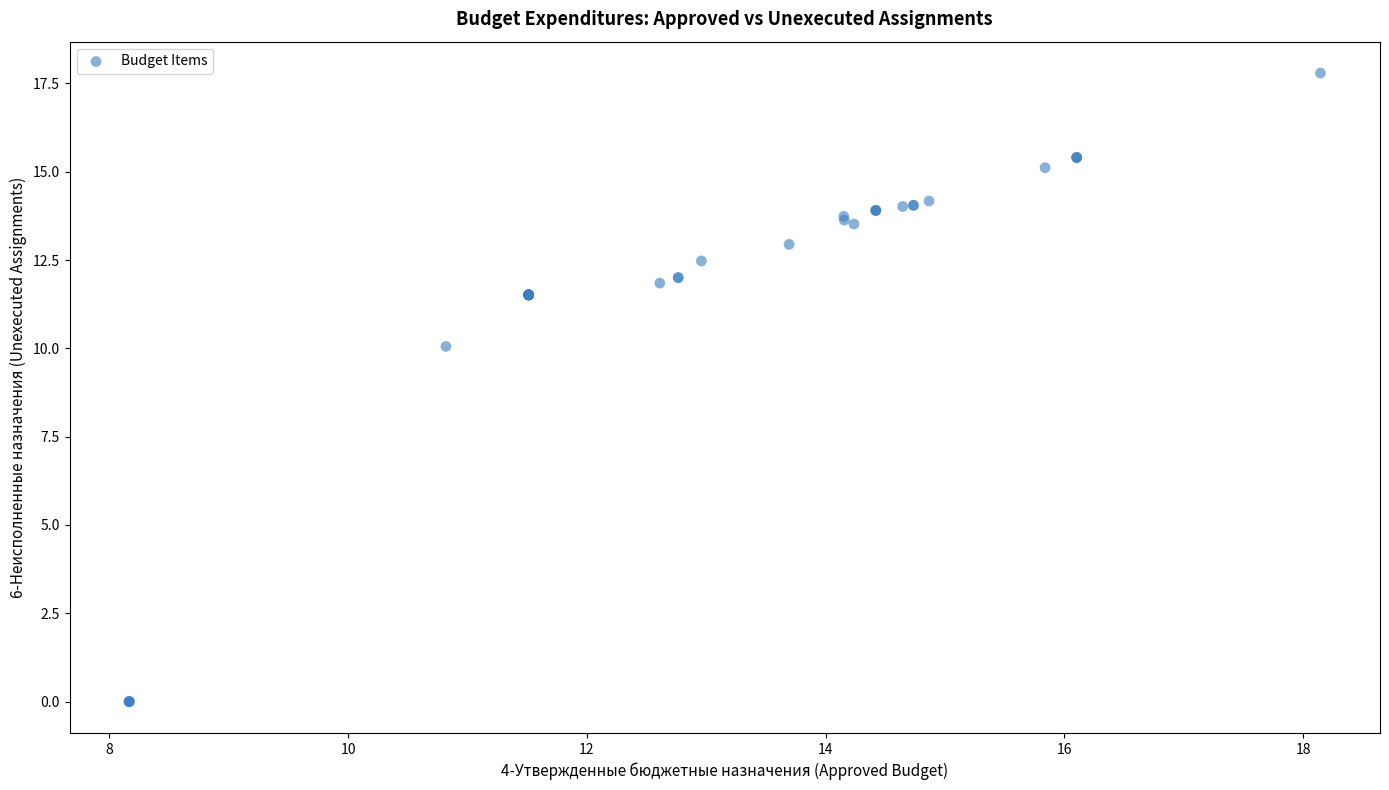

What Y value in the scatter plot is closest to 8?

10.1